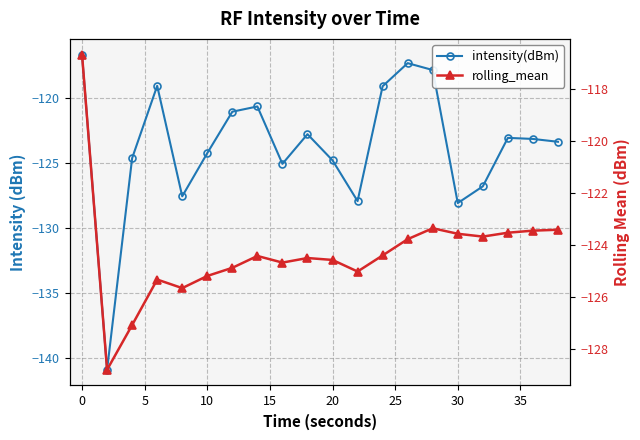

True or false: intensity(dBm) has a value of -63.9 at 14.

False